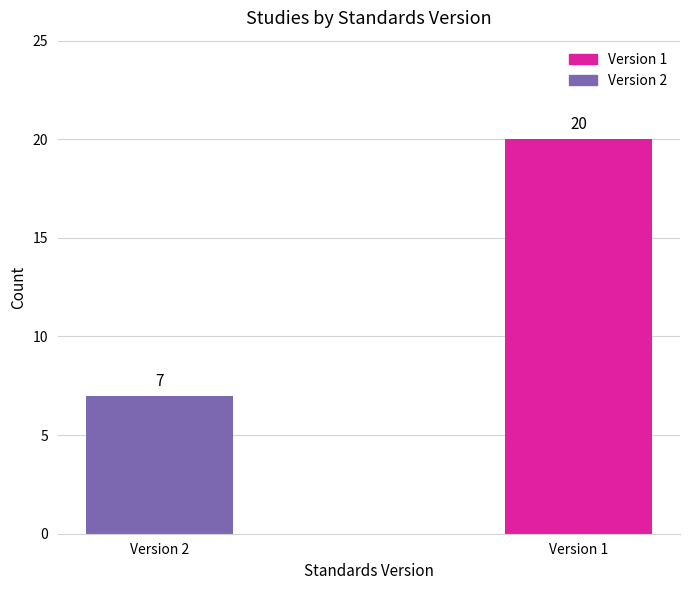

How many data points are less than 20?

1